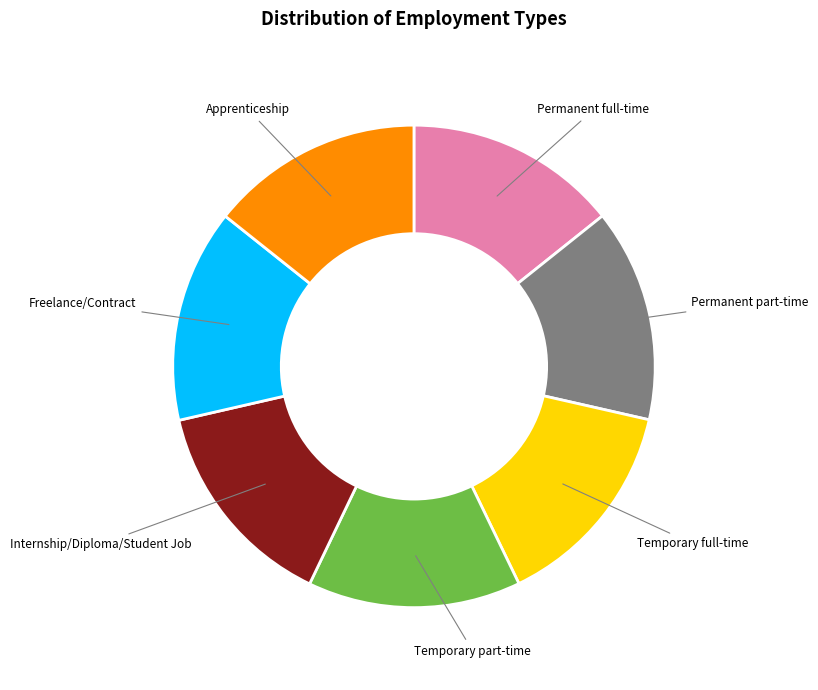

Is there any slice that represents more than half of the pie?

No